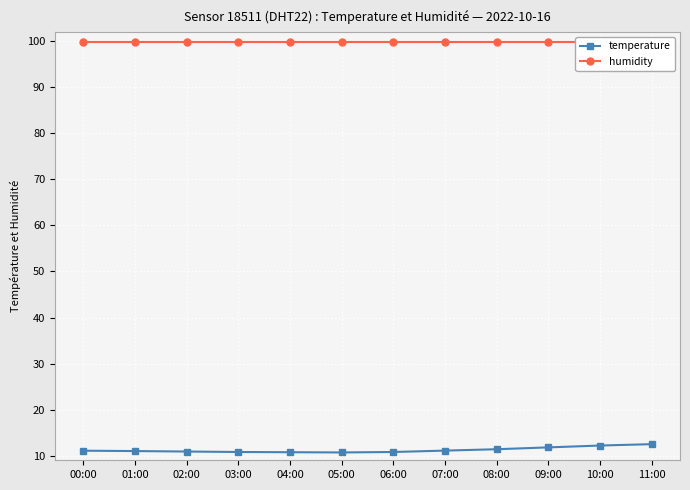

Does the chart display data point markers on the line(s)?

Yes